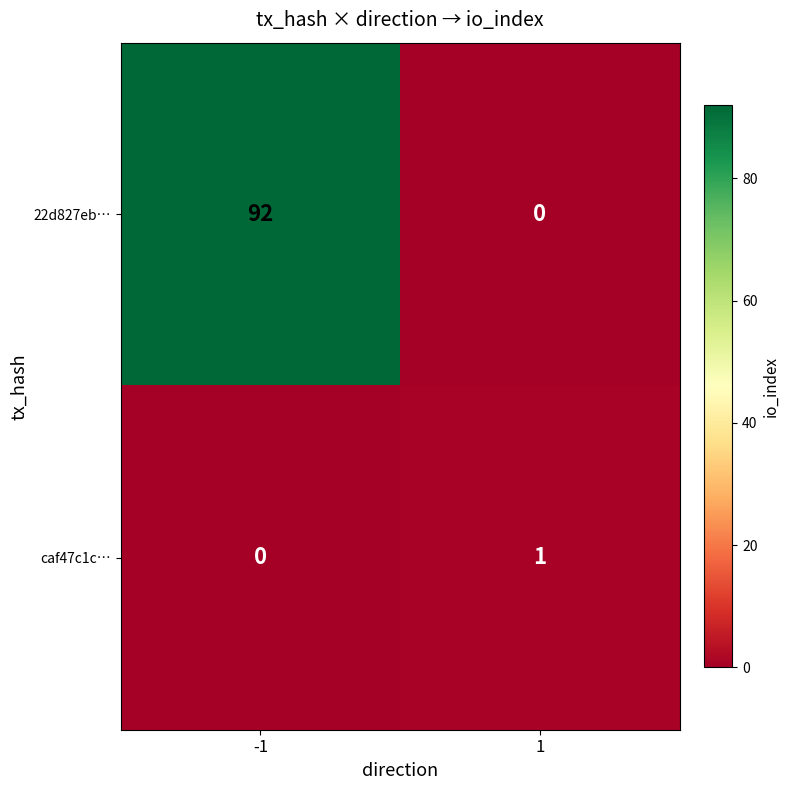

The value of caf47c1c… at 1 is 1. True or false?

True